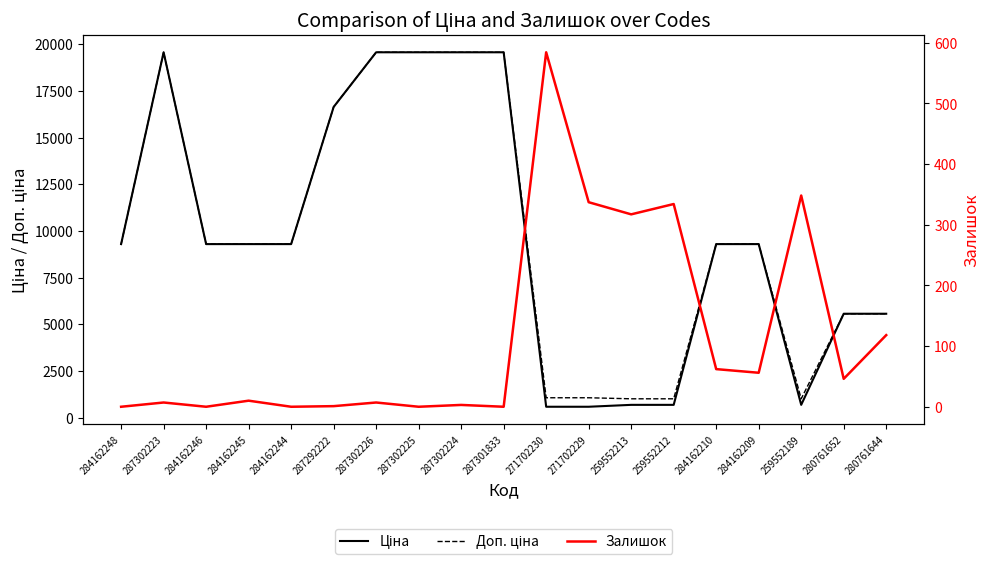

Where is the first local minimum for Ціна?

259552189